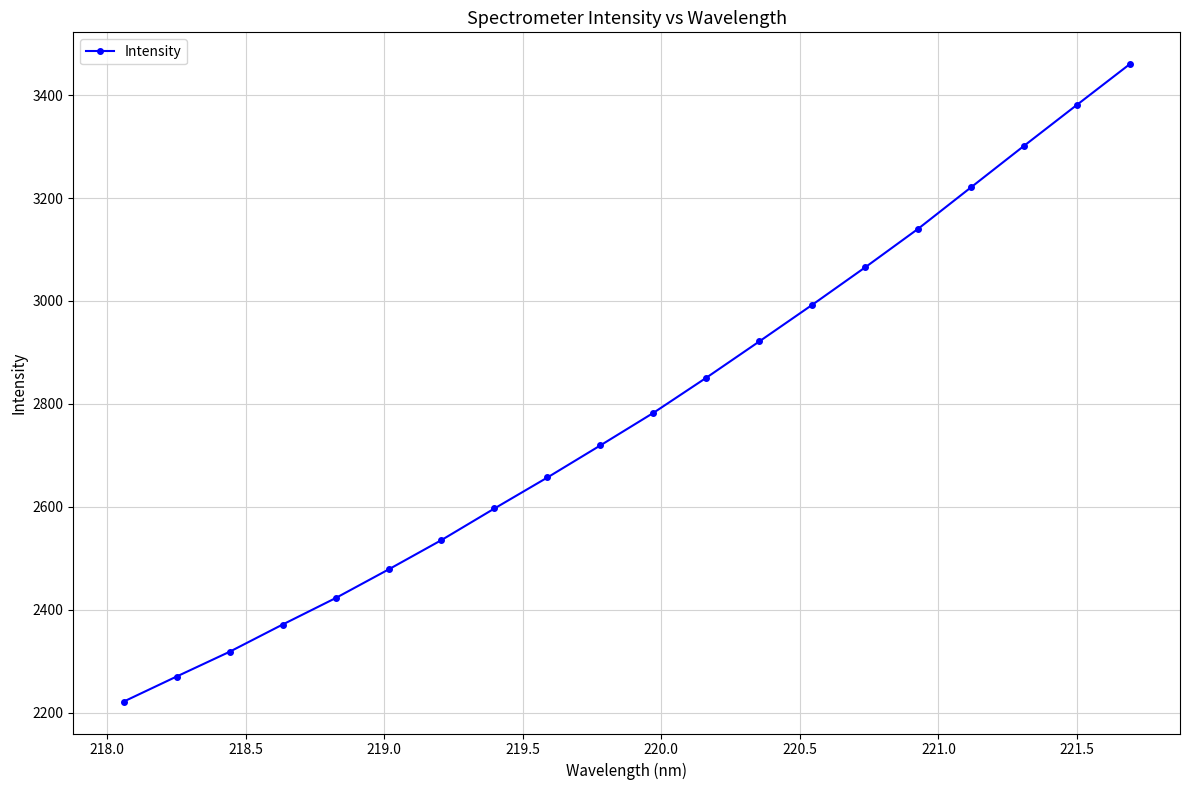

What is the value of the 14th point from the left?

2992.4